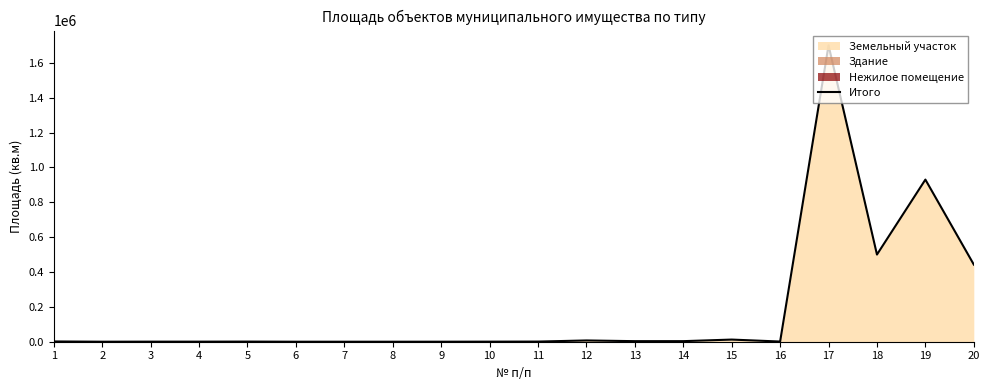

How many interior local valleys (lower than both neighbors) does the data have?

6